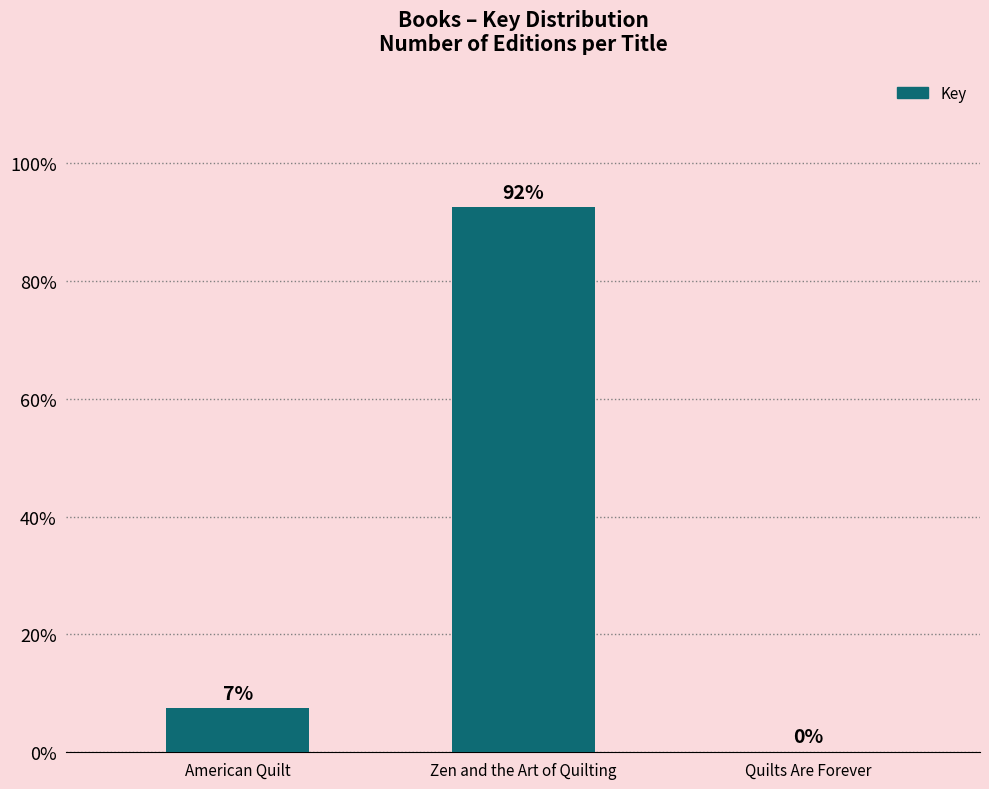

List the labels in order of value, largest first.

Zen and the Art of Quilting, American Quilt, Quilts Are Forever